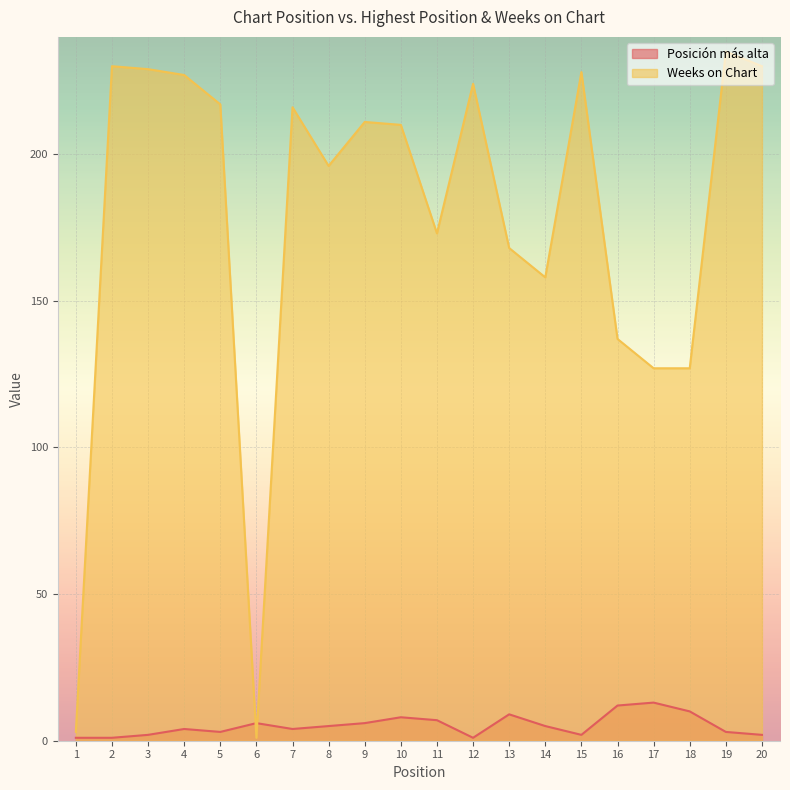

Where is Weeks on Chart nearest to the value 118?

17